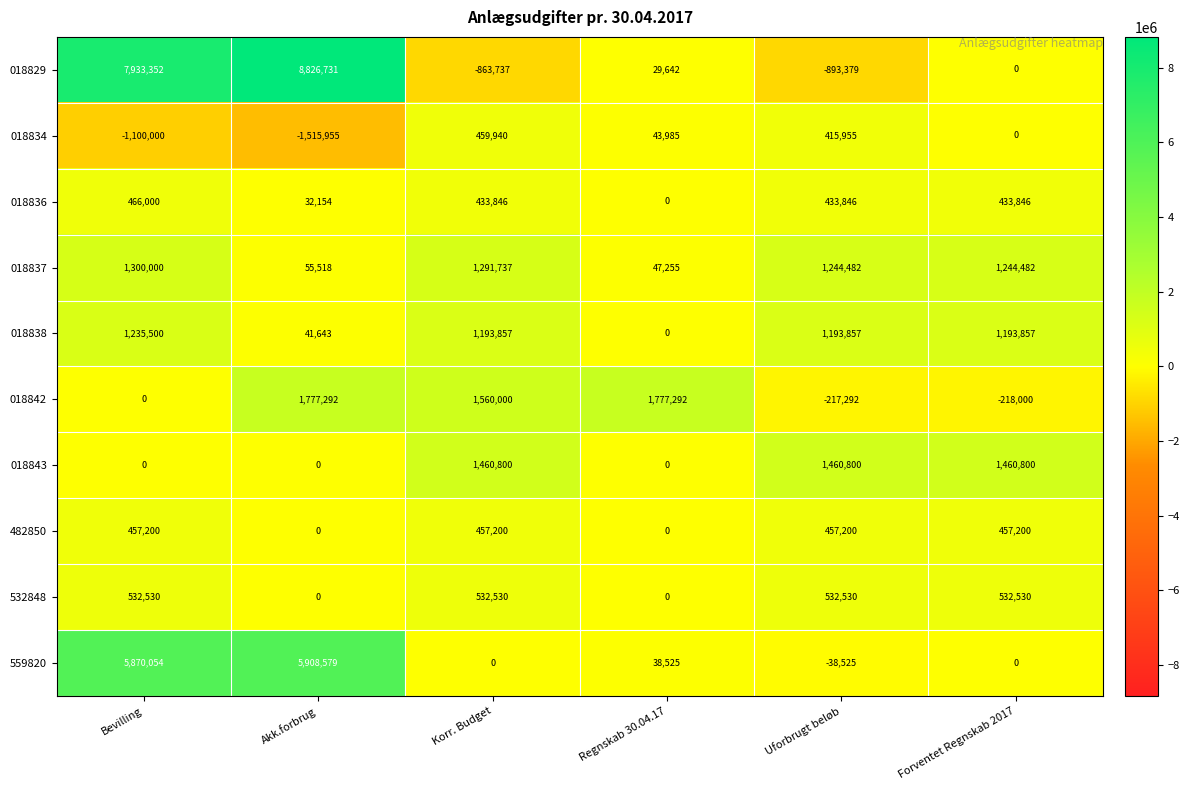

List the series in order of their peak value, highest first.

018829, 559820, 018842, 018843, 018837, 018838, 532848, 018836, 018834, 482850